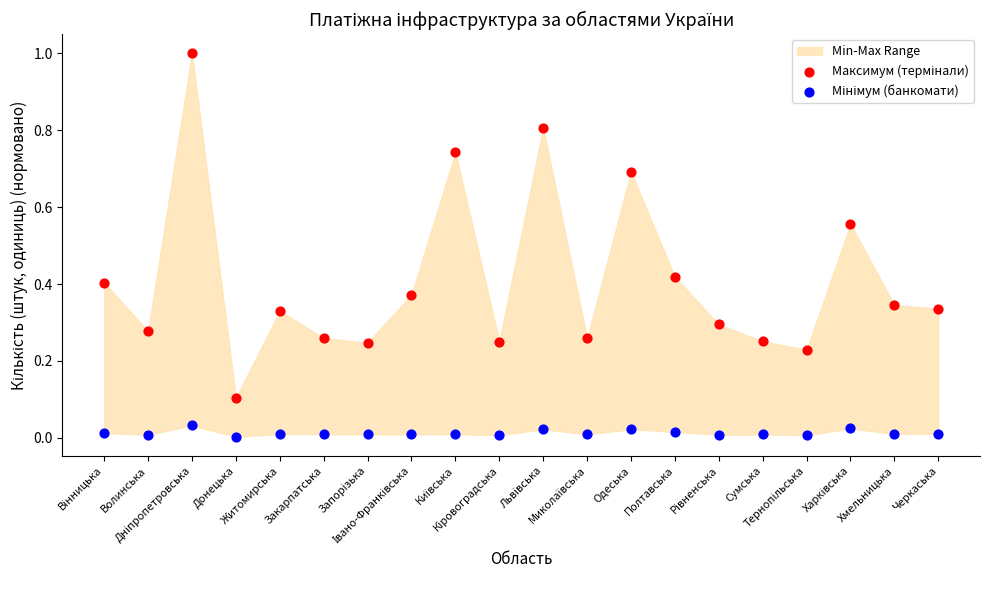

Across all data points, what is the range of Y values (max minus min)?

1.0